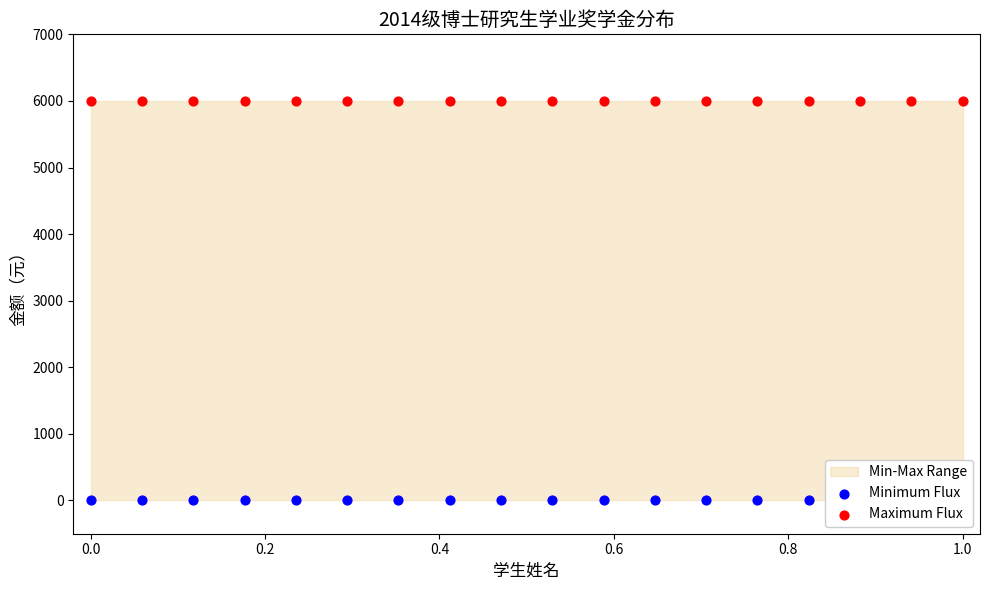

Which series reaches the minimum Y coordinate?

Minimum Flux